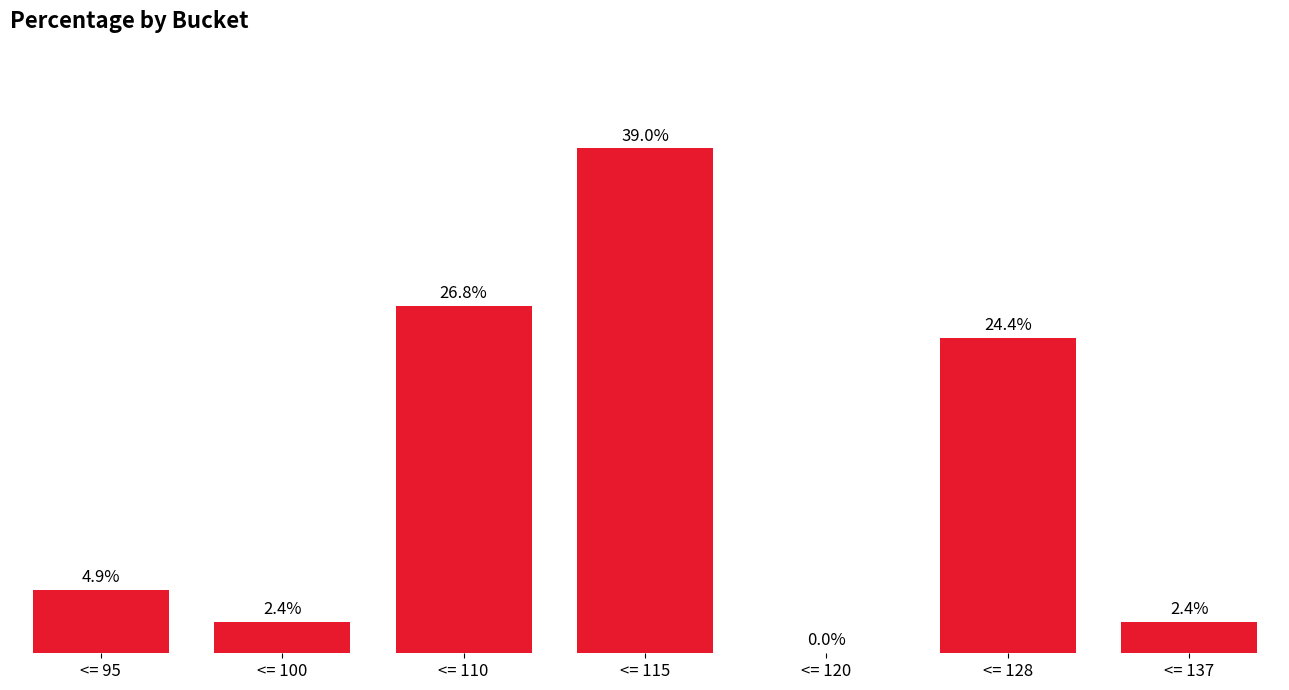

At which label is the value closest to 19?

<= 128